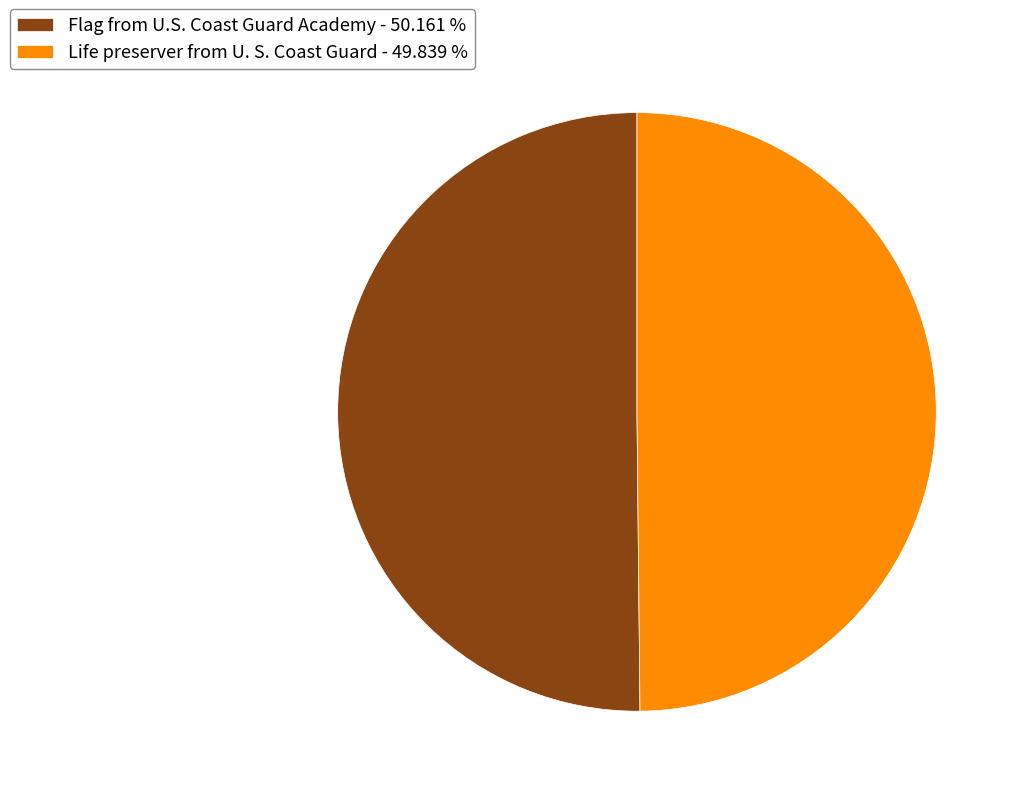

How many slices are in this pie chart?

2